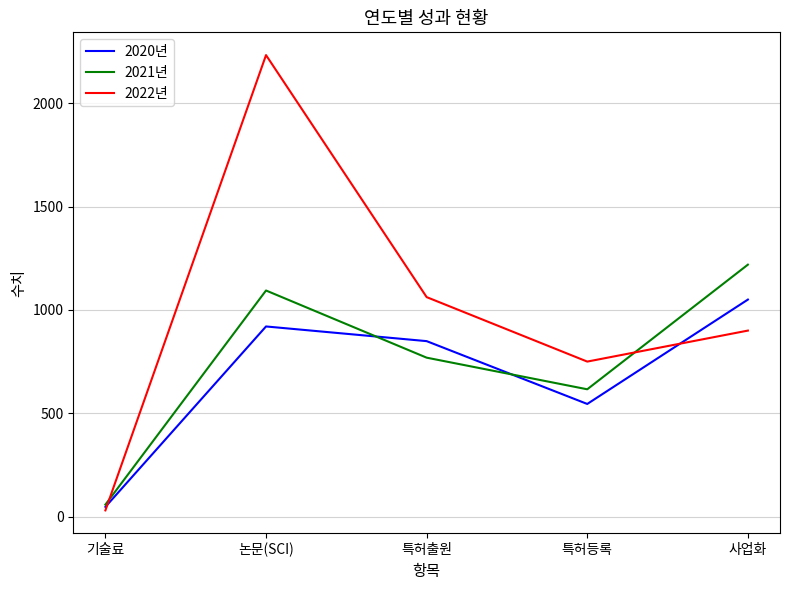

Reading left to right, transcribe all the data shown in this chart.

2020년: 47	920	849	545	1050
2021년: 58	1094	769	616	1219
2022년: 30	2233	1062	750	900